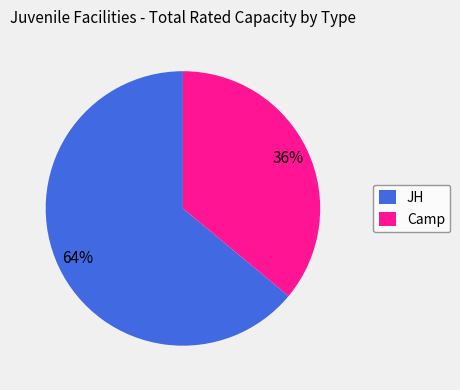

Which category accounts for the majority?

JH